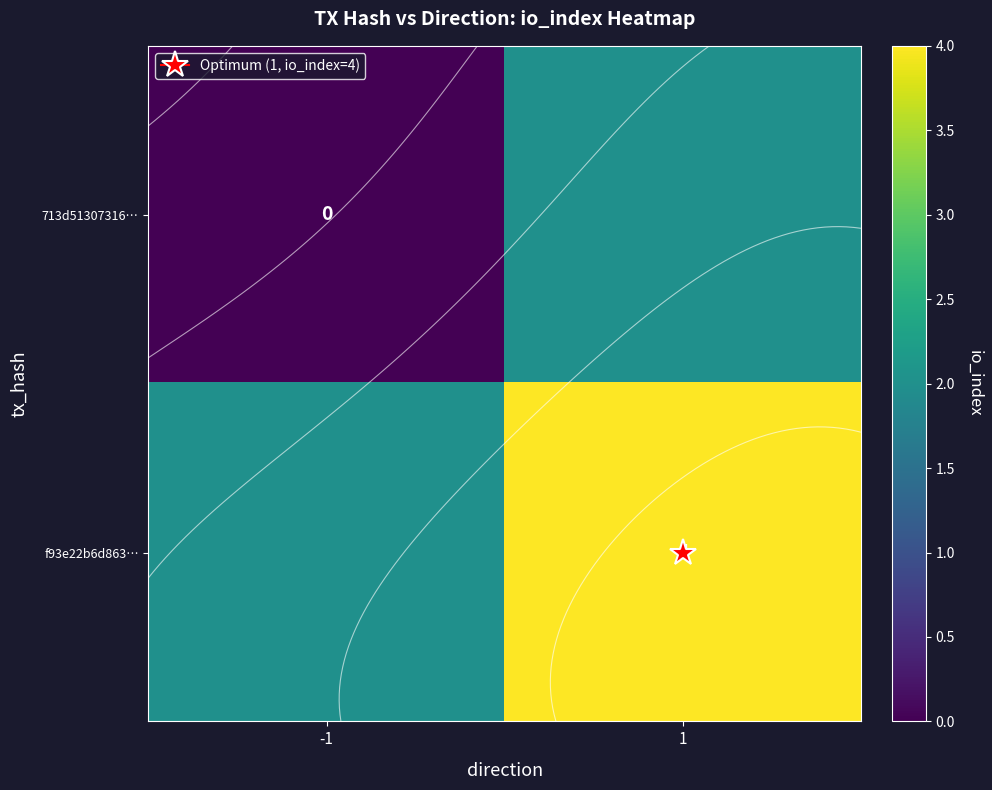

What is the average value of the 713d51307316… series?

1